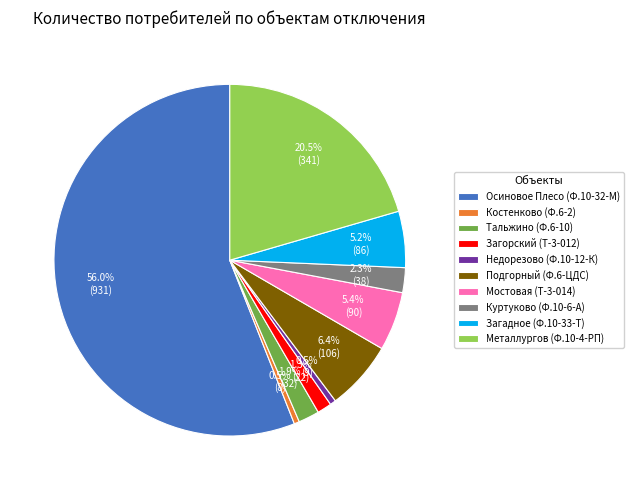

Approximately how many times larger is the value at Тальжино (Ф.6-10) compared to Недорезово (Ф.10-12-К)?

3.6